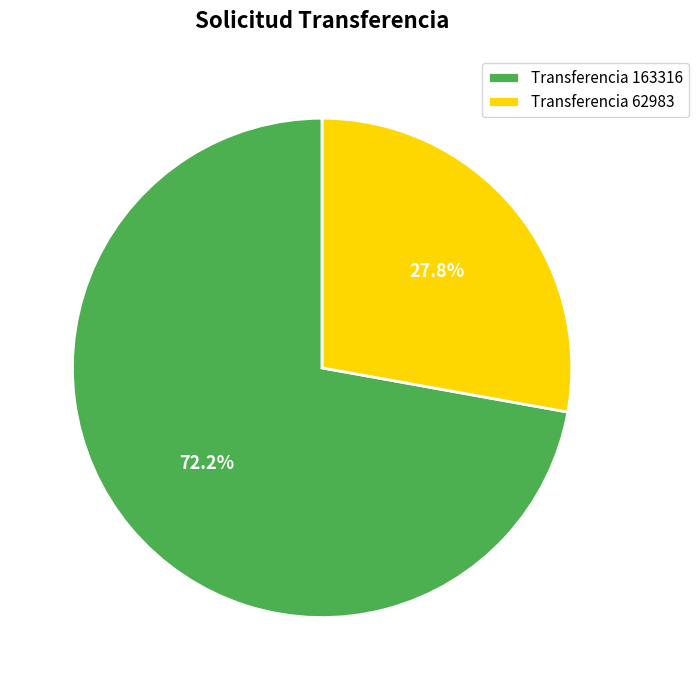

Which slice represents more than half of the pie?

Transferencia 163316